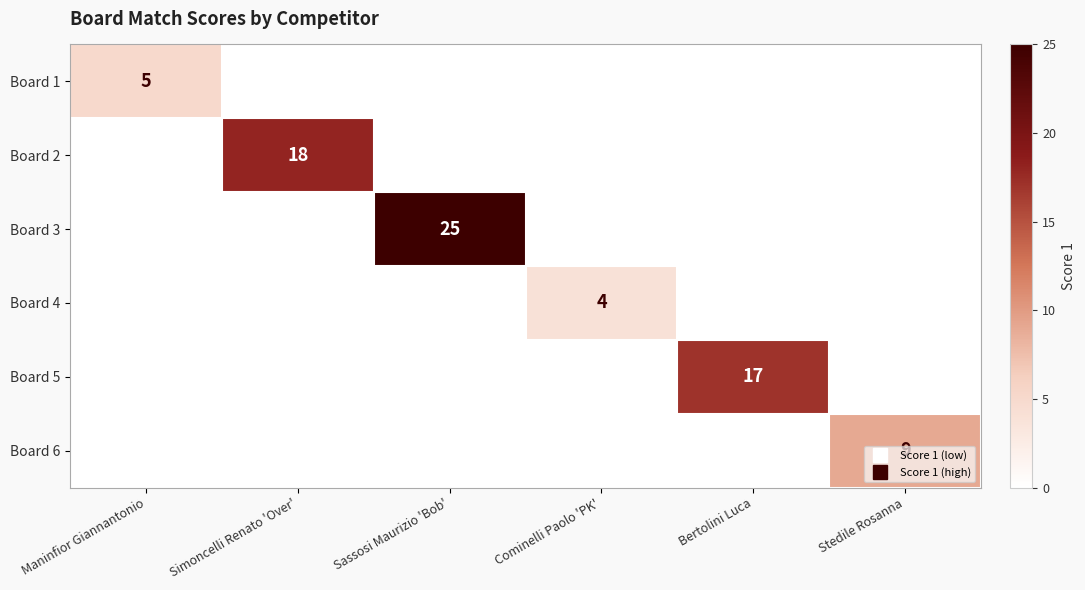

Read the Board 3 value at Sassosi Maurizio 'Bob', to the nearest 10.

20